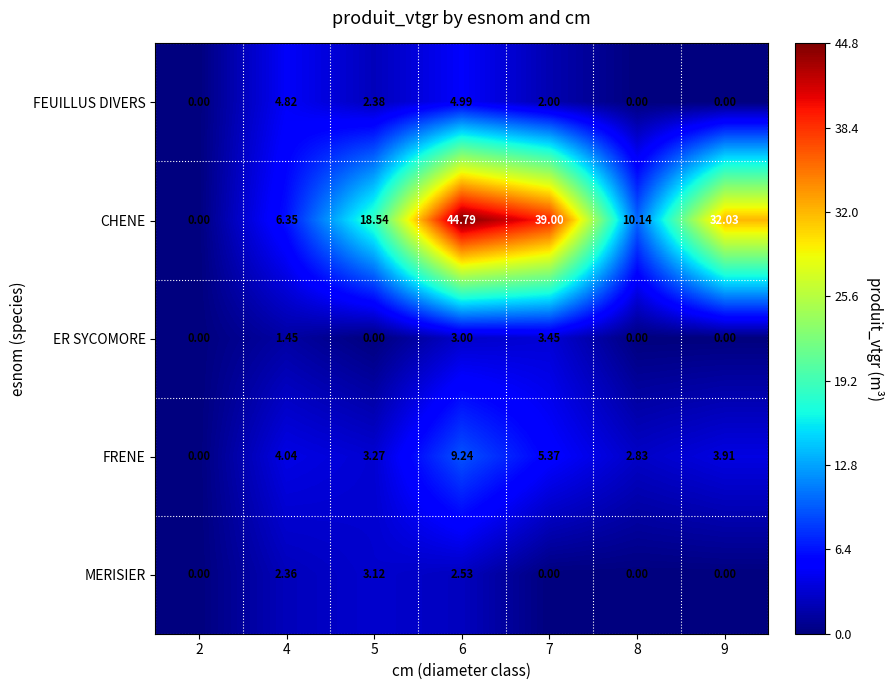

How many values in FRENE are above zero?

6